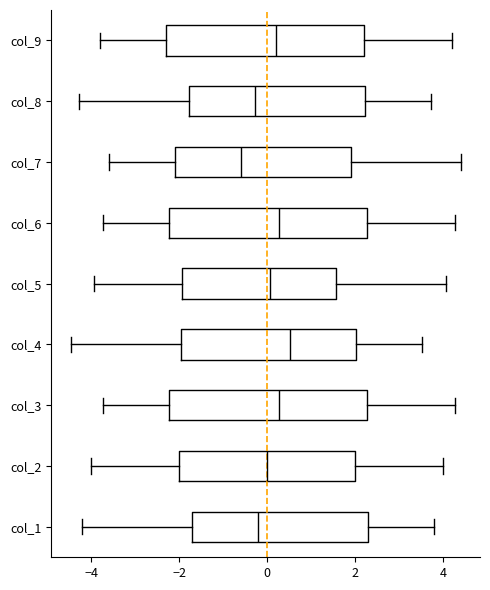

Where does the left whisker of the box for col_1 end on the x-axis? The values are not printed on the chart, so give them approximately, as read against the axis.

-4.2